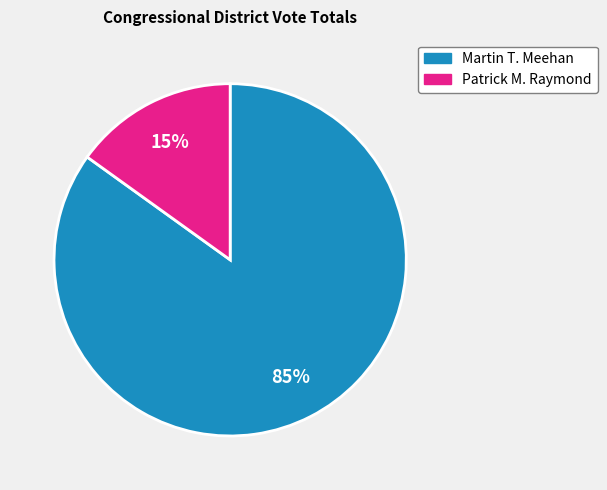

How many segments does this pie chart have?

2